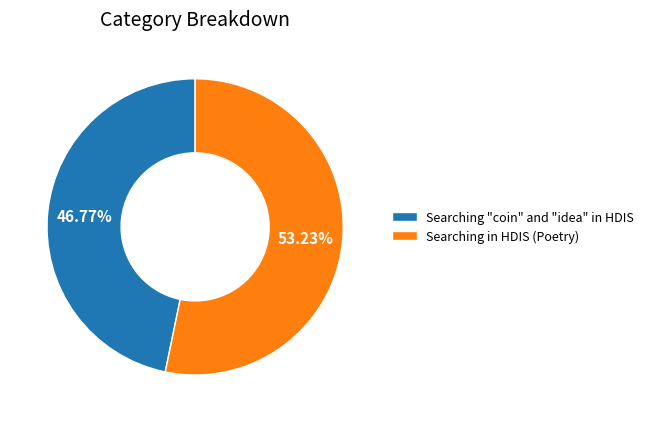

Between Searching in HDIS (Poetry) and Searching "coin" and "idea" in HDIS, which is larger?

Searching in HDIS (Poetry)